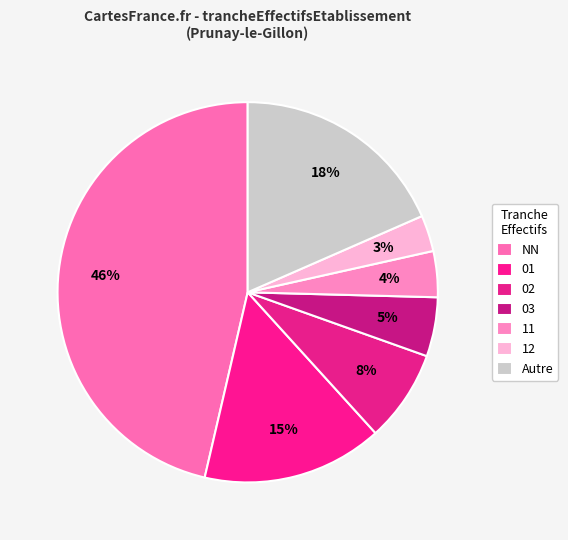

How many slices are in this pie chart?

7